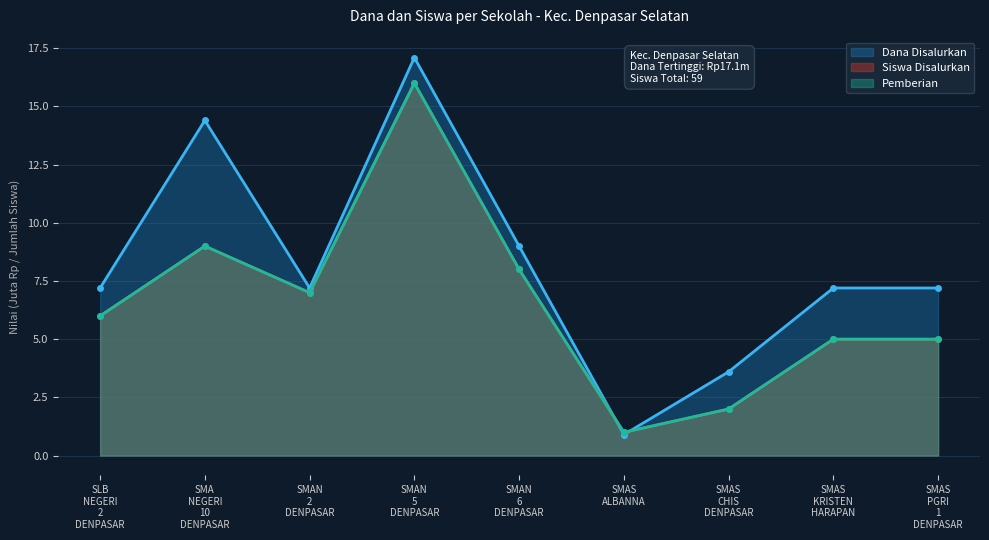

What position from the right is SMAS CHIS DENPASAR?

3